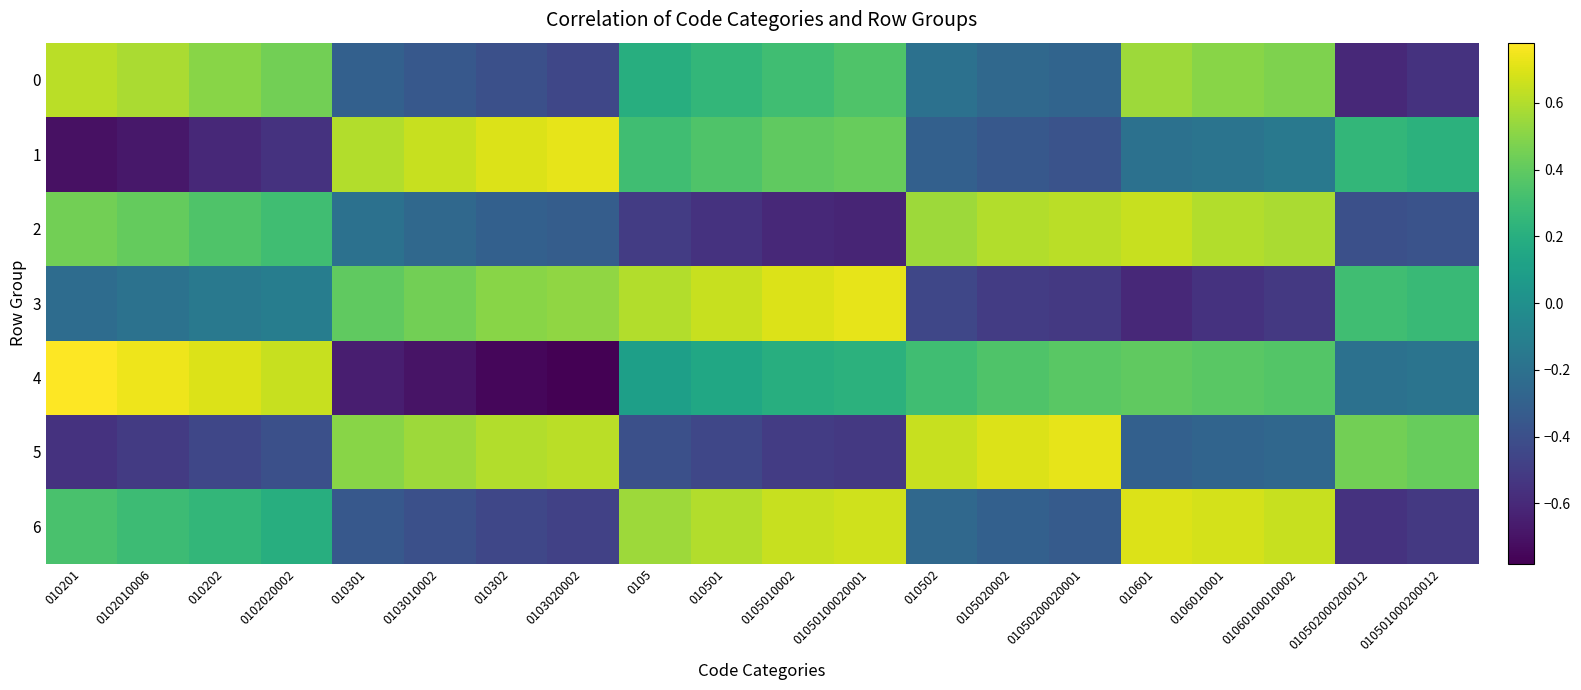

Reading left to right, what are all the values shown in this chart?

0: 010201=0.6	0102010006=0.6	010202=0.5	0102020002=0.5	010301=-0.3	0103010002=-0.3	010302=-0.4	0103020002=-0.5	0105=0.2	010501=0.2	0105010002=0.3	01050100020001=0.3	010502=-0.2	0105020002=-0.2	01050200020001=-0.3	010601=0.6	0106010001=0.5	01060100010002=0.5	010502000200012=-0.6	010501000200012=-0.6
1: 010201=-0.7	0102010006=-0.7	010202=-0.6	0102020002=-0.6	010301=0.6	0103010002=0.7	010302=0.7	0103020002=0.7	0105=0.3	010501=0.3	0105010002=0.4	01050100020001=0.4	010502=-0.3	0105020002=-0.3	01050200020001=-0.4	010601=-0.2	0106010001=-0.2	01060100010002=-0.1	010502000200012=0.2	010501000200012=0.2
2: 010201=0.5	0102010006=0.4	010202=0.3	0102020002=0.3	010301=-0.2	0103010002=-0.2	010302=-0.3	0103020002=-0.3	0105=-0.5	010501=-0.6	0105010002=-0.6	01050100020001=-0.6	010502=0.6	0105020002=0.6	01050200020001=0.6	010601=0.7	0106010001=0.6	01060100010002=0.6	010502000200012=-0.4	010501000200012=-0.4
3: 010201=-0.2	0102010006=-0.2	010202=-0.1	0102020002=-0.1	010301=0.4	0103010002=0.5	010302=0.5	0103020002=0.5	0105=0.6	010501=0.7	0105010002=0.7	01050100020001=0.7	010502=-0.5	0105020002=-0.5	01050200020001=-0.5	010601=-0.6	0106010001=-0.6	01060100010002=-0.5	010502000200012=0.3	010501000200012=0.3
4: 010201=0.8	0102010006=0.7	010202=0.7	0102020002=0.7	010301=-0.7	0103010002=-0.7	010302=-0.8	0103020002=-0.8	0105=0.1	010501=0.1	0105010002=0.2	01050100020001=0.2	010502=0.3	0105020002=0.3	01050200020001=0.4	010601=0.4	0106010001=0.4	01060100010002=0.4	010502000200012=-0.2	010501000200012=-0.2
5: 010201=-0.6	0102010006=-0.5	010202=-0.5	0102020002=-0.4	010301=0.5	0103010002=0.6	010302=0.6	0103020002=0.6	0105=-0.4	010501=-0.5	0105010002=-0.5	01050100020001=-0.5	010502=0.7	0105020002=0.7	01050200020001=0.7	010601=-0.3	0106010001=-0.3	01060100010002=-0.3	010502000200012=0.5	010501000200012=0.4
6: 010201=0.3	0102010006=0.3	010202=0.2	0102020002=0.2	010301=-0.3	0103010002=-0.4	010302=-0.5	0103020002=-0.5	0105=0.6	010501=0.6	0105010002=0.7	01050100020001=0.7	010502=-0.2	0105020002=-0.3	01050200020001=-0.3	010601=0.7	0106010001=0.7	01060100010002=0.7	010502000200012=-0.6	010501000200012=-0.5